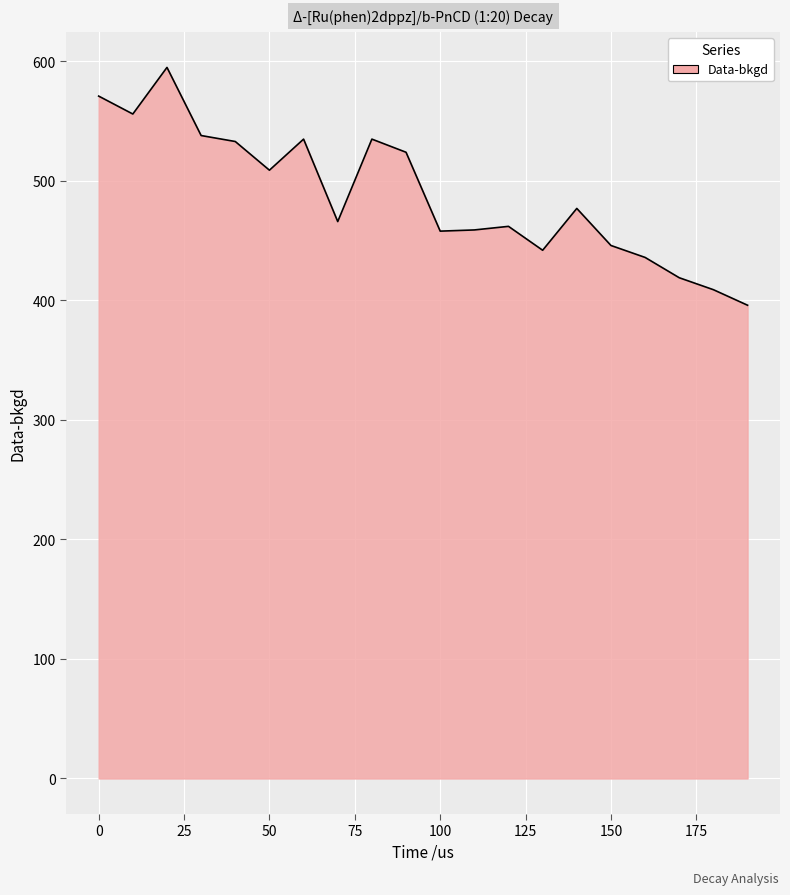

What is the greatest value displayed?

595